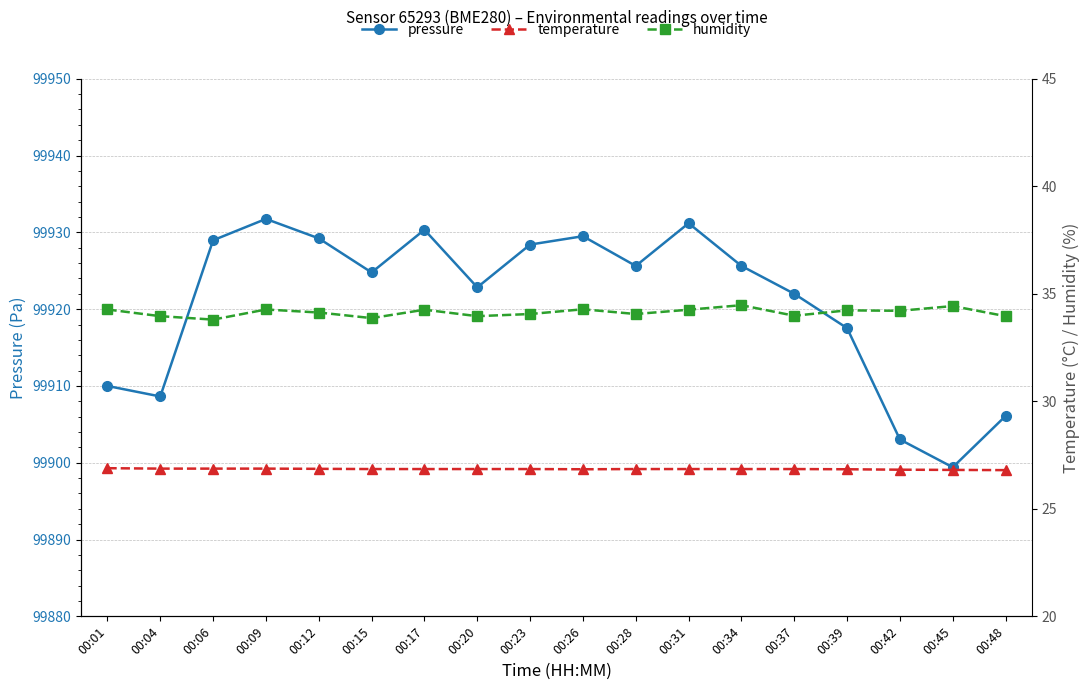

How many lines are shown in the chart?

3